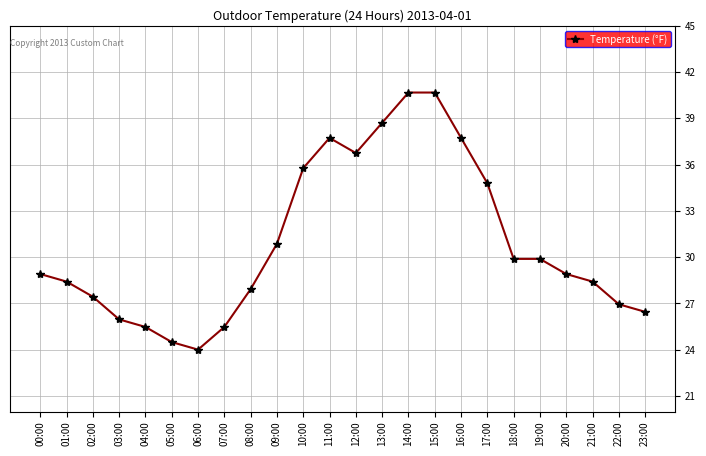

What is the difference between the maximum and minimum values?

16.7